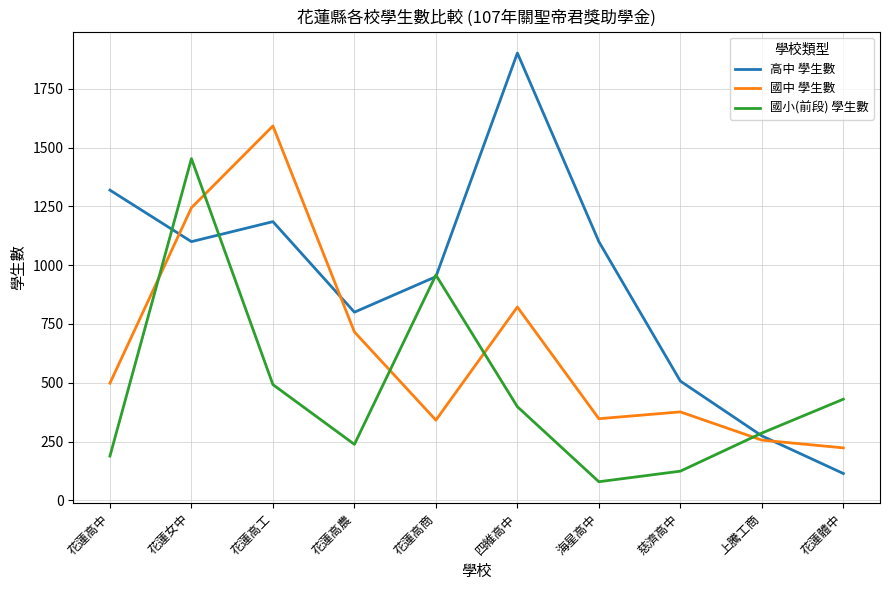

At which label does 國中 學生數 reach its peak?

花蓮高工